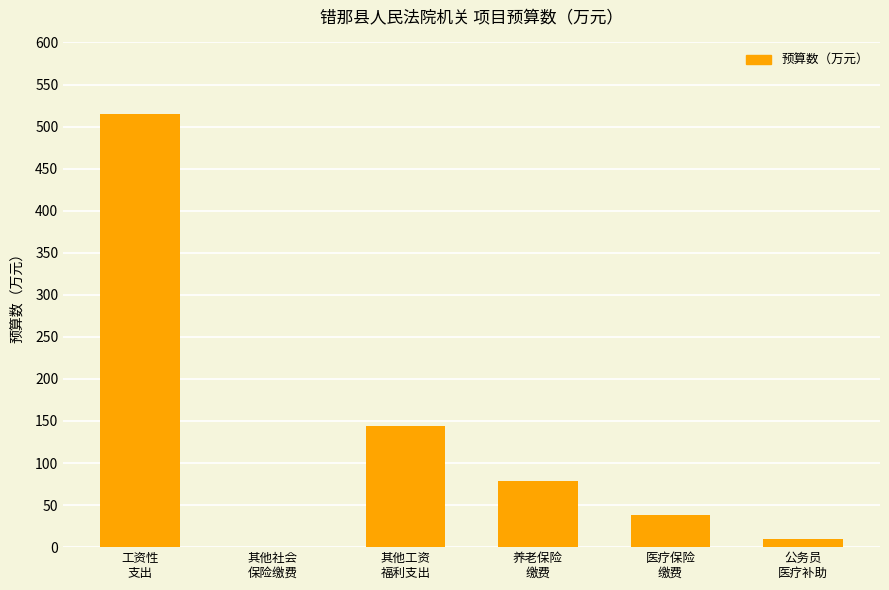

Reading left to right, extract all data points from this chart.

514.8	0.5	143.9	78.9	38.0	9.9